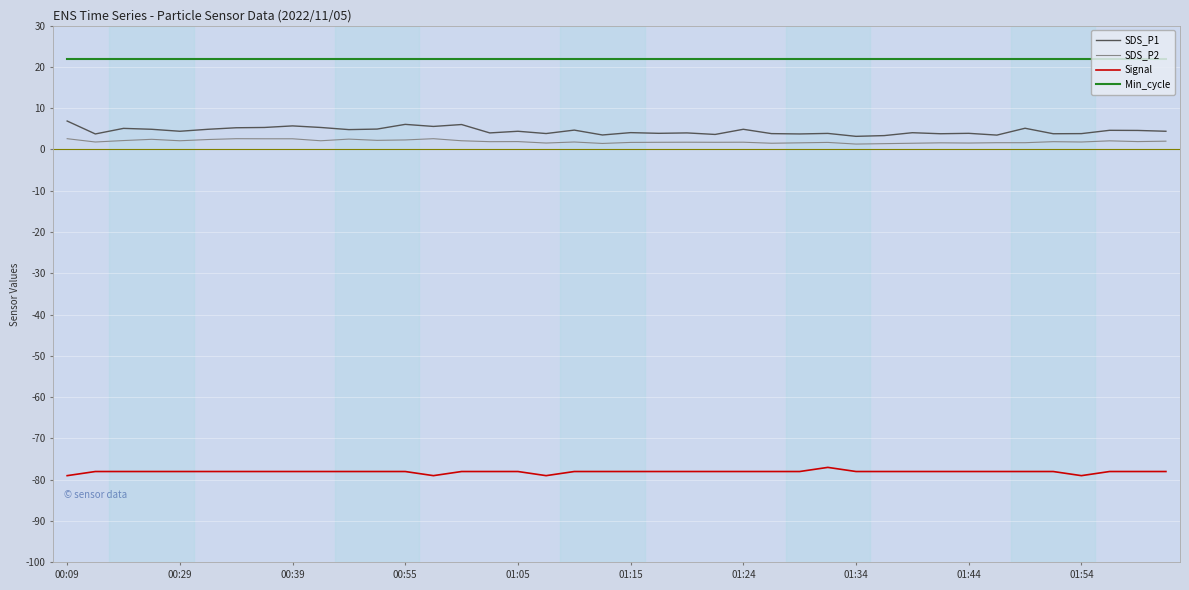

What is the maximum value for Min_cycle?

22.0